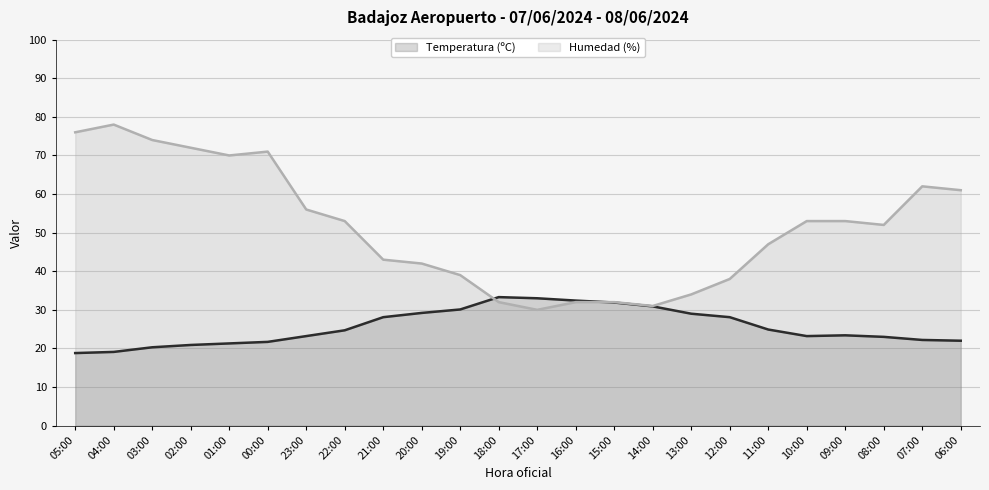

What is the maximum value shown in the chart?

78.0